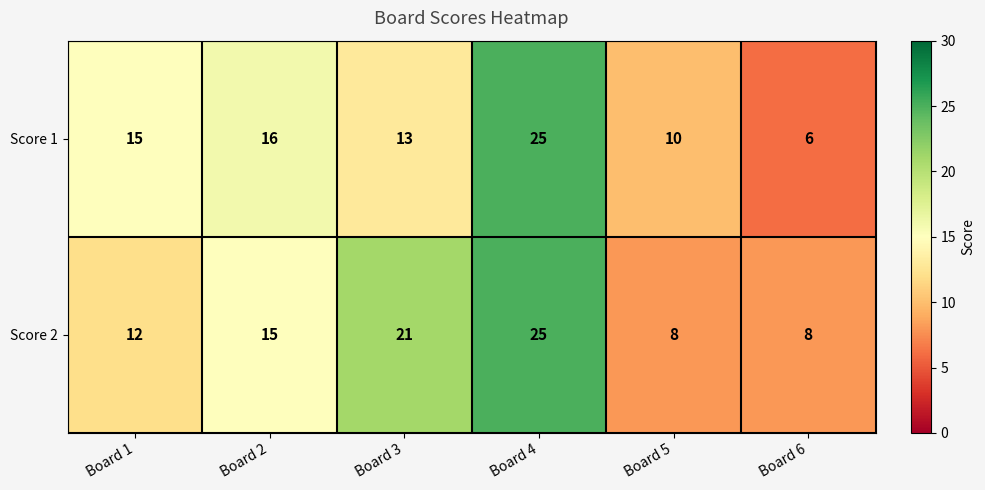

The value of Score 2 at Board 5 is 3. True or false?

False